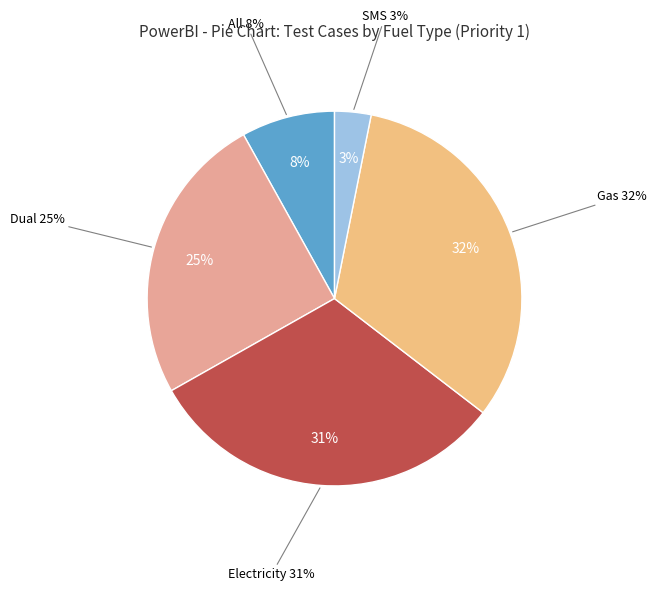

Which has a higher value, All or Electricity?

Electricity